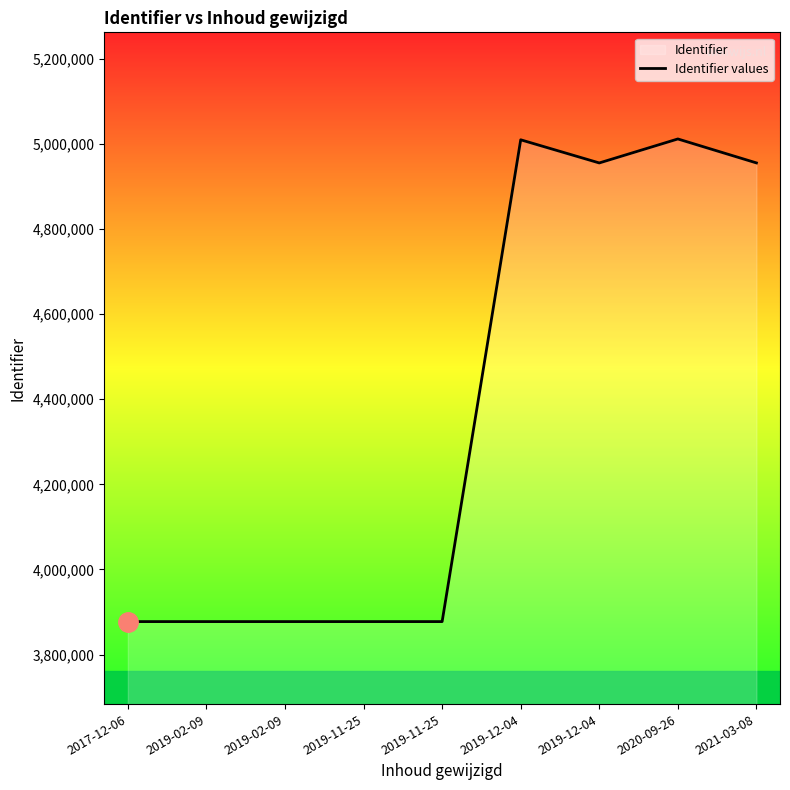

Which has a higher value, 2021-03-08 or 2019-12-04?

2021-03-08